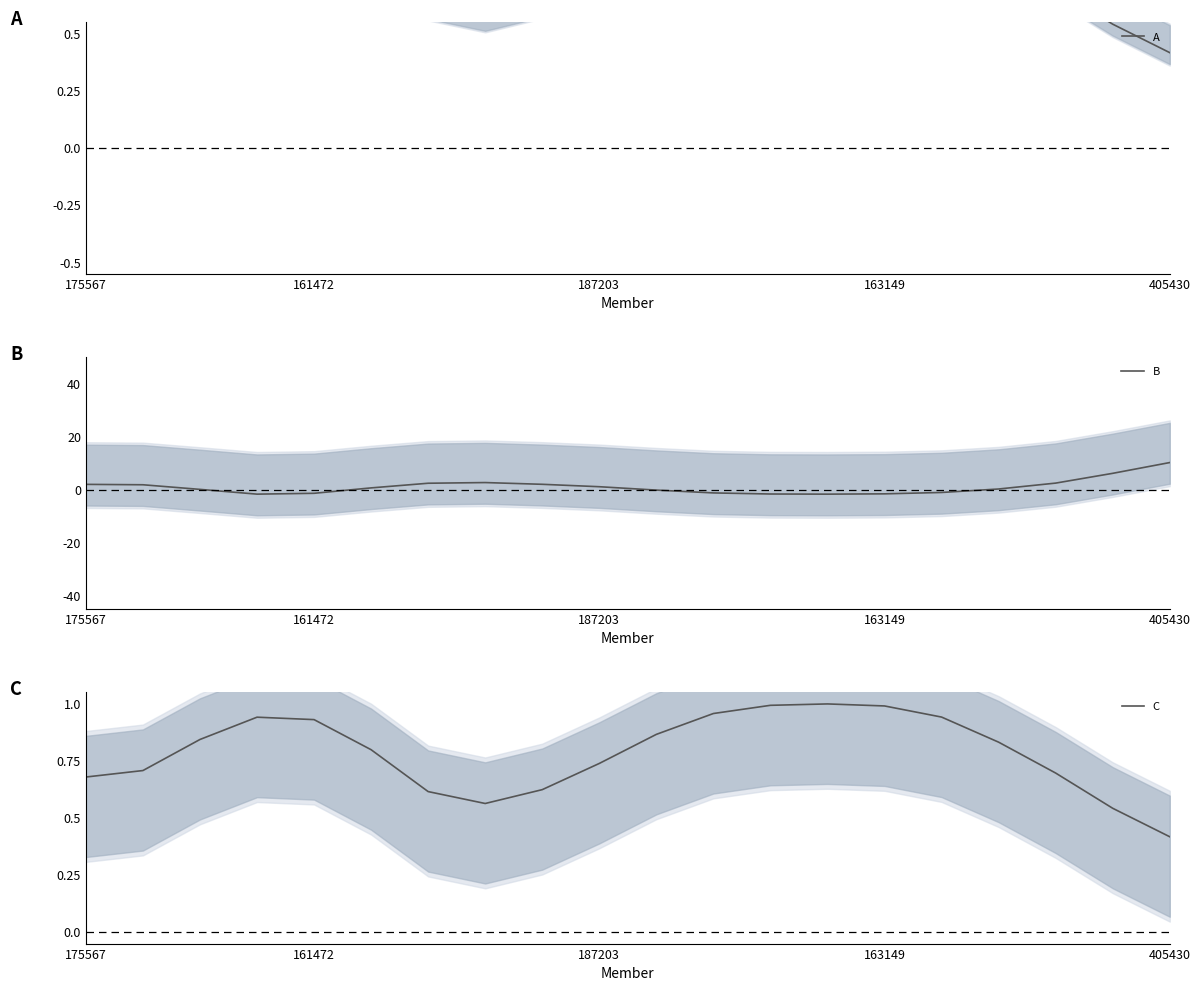

Reading left to right, what are all the values shown in this chart?

A: 0.7	0.7	0.8	0.9	0.9	0.8	0.6	0.6	0.6	0.7	0.9	1.0	1.0	1.0	1.0	0.9	0.8	0.7	0.5	0.4
B: 2.0	1.8	0.1	-1.7	-1.4	0.6	2.4	2.6	2.0	1.1	-0.2	-1.3	-1.7	-1.7	-1.6	-1.1	0.2	2.4	6.1	10.2
C: 0.7	0.7	0.8	0.9	0.9	0.8	0.6	0.6	0.6	0.7	0.9	1.0	1.0	1.0	1.0	0.9	0.8	0.7	0.5	0.4